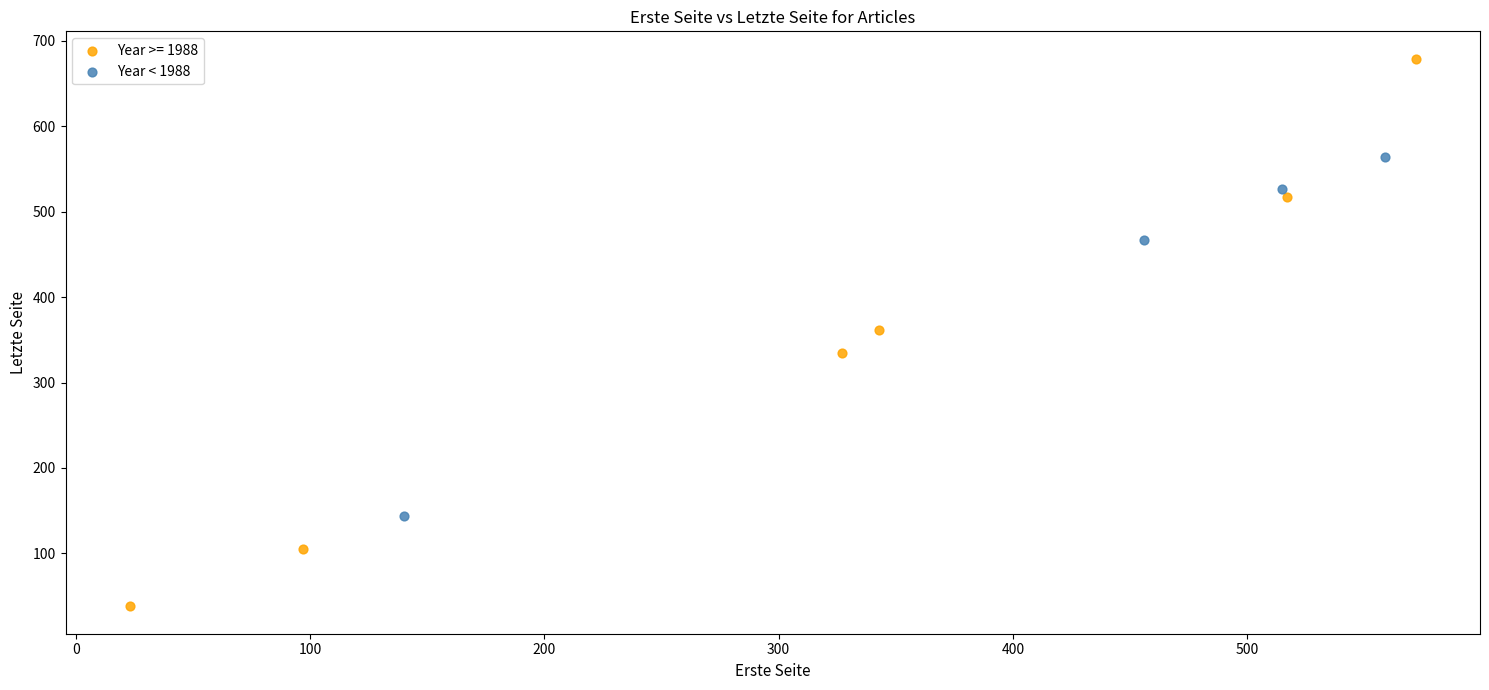

Which series has the widest spread of Y values?

Year >= 1988